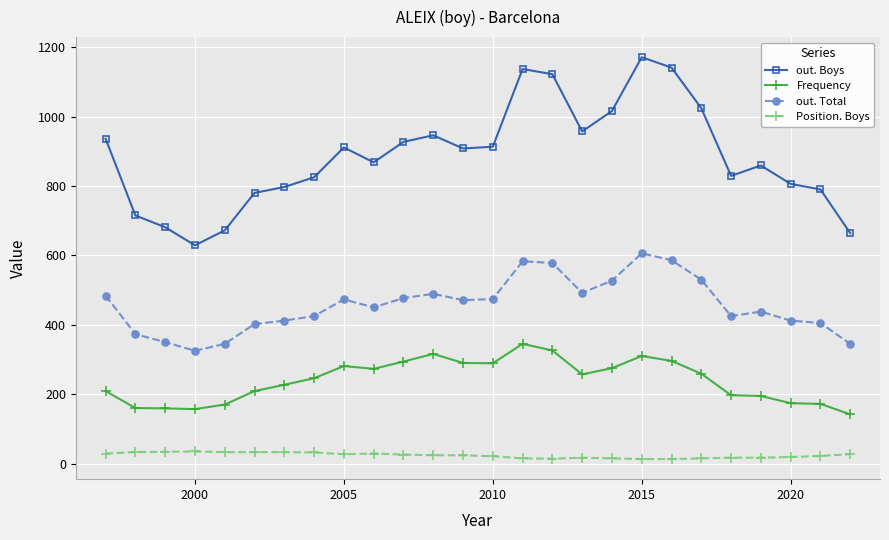

List the series in order of their overall mean, highest first.

out. Boys, out. Total, Frequency, Position. Boys